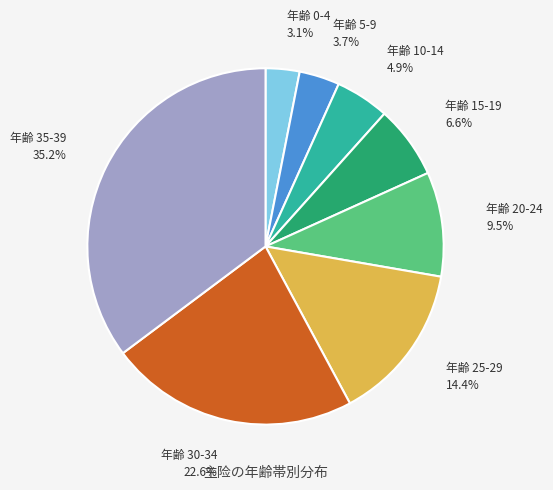

Is there a majority slice in this chart?

No